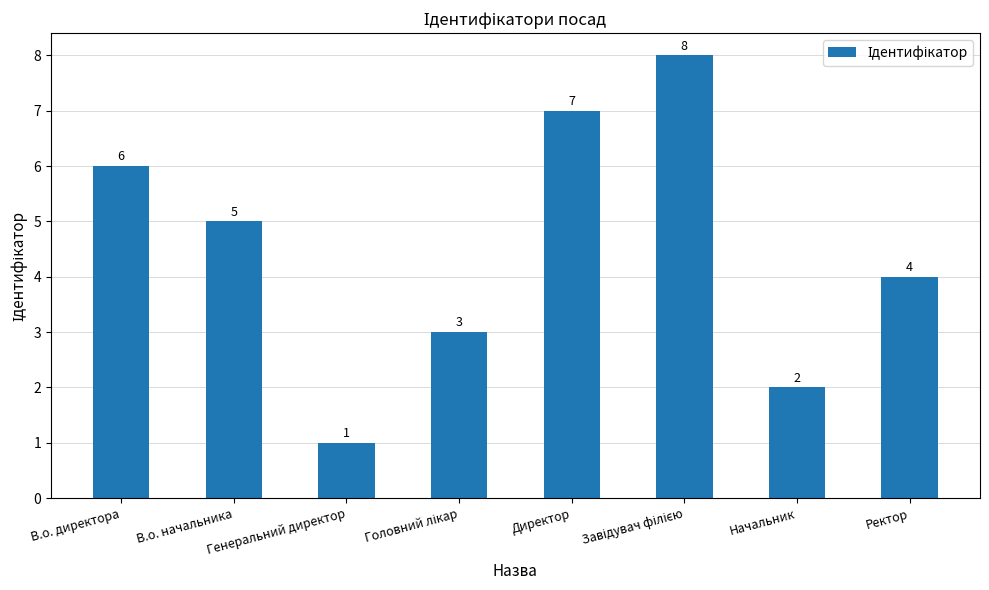

What is the sum of all values?

36